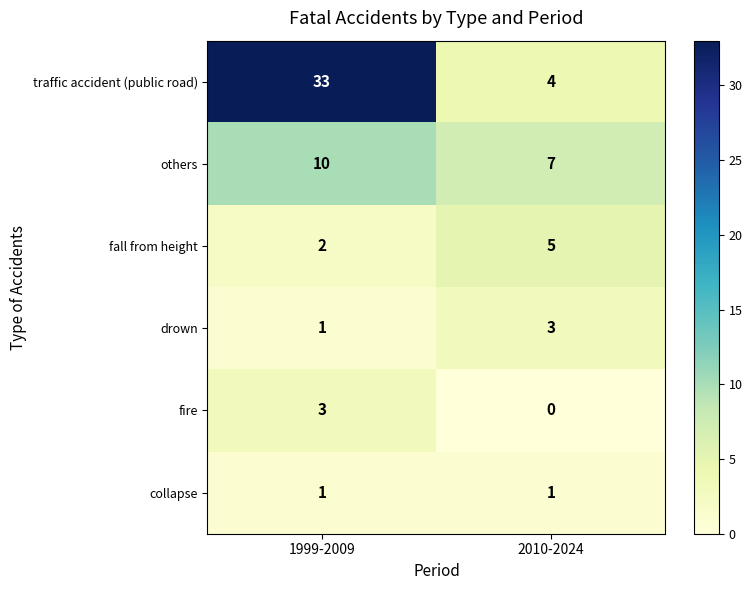

What is the approximate value of drown at 2010-2024?

3